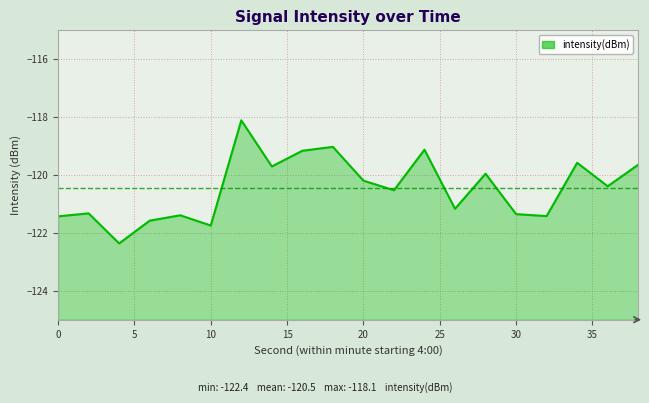

How many lines are shown in the chart?

1